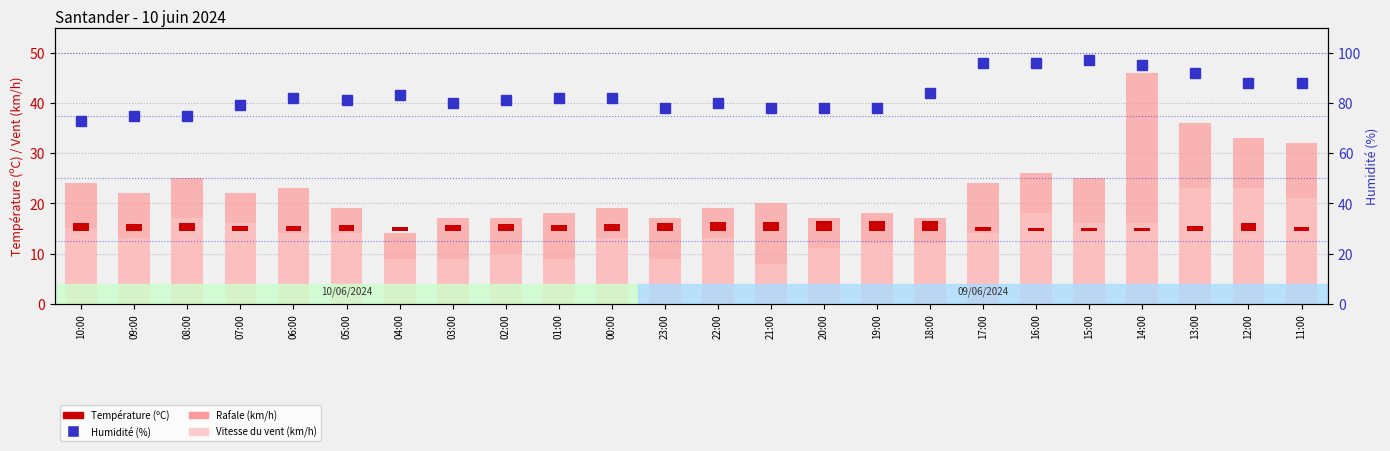

What is the greatest value displayed?

97.0